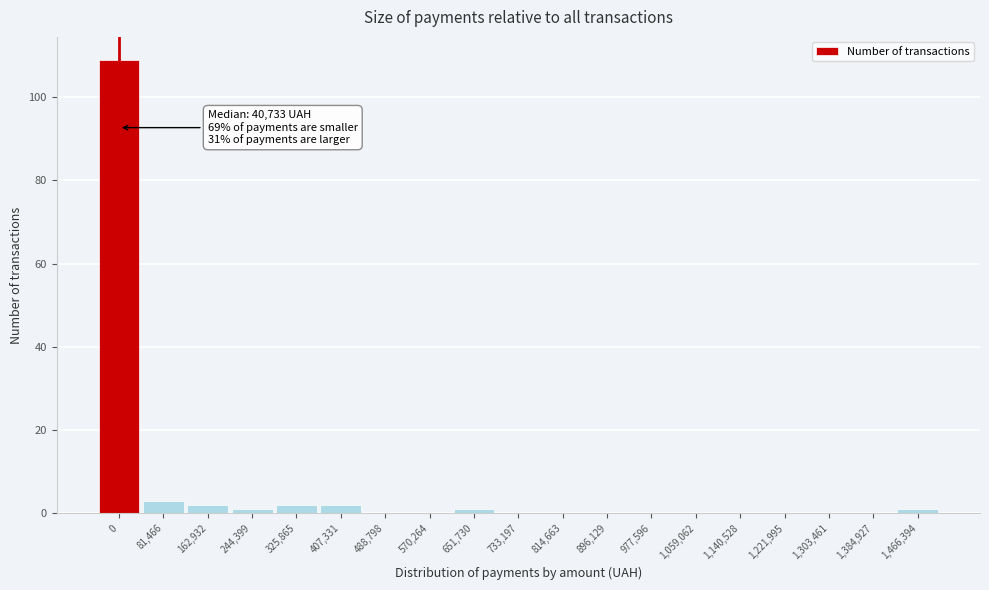

Reading left to right, extract all data points from this chart.

0=109	81,466=3	162,932=2	244,399=1	325,865=2	407,331=2	488,798=0	570,264=0	651,730=1	733,197=0	814,663=0	896,129=0	977,596=0	1,059,062=0	1,140,528=0	1,221,995=0	1,303,461=0	1,384,927=0	1,466,394=1